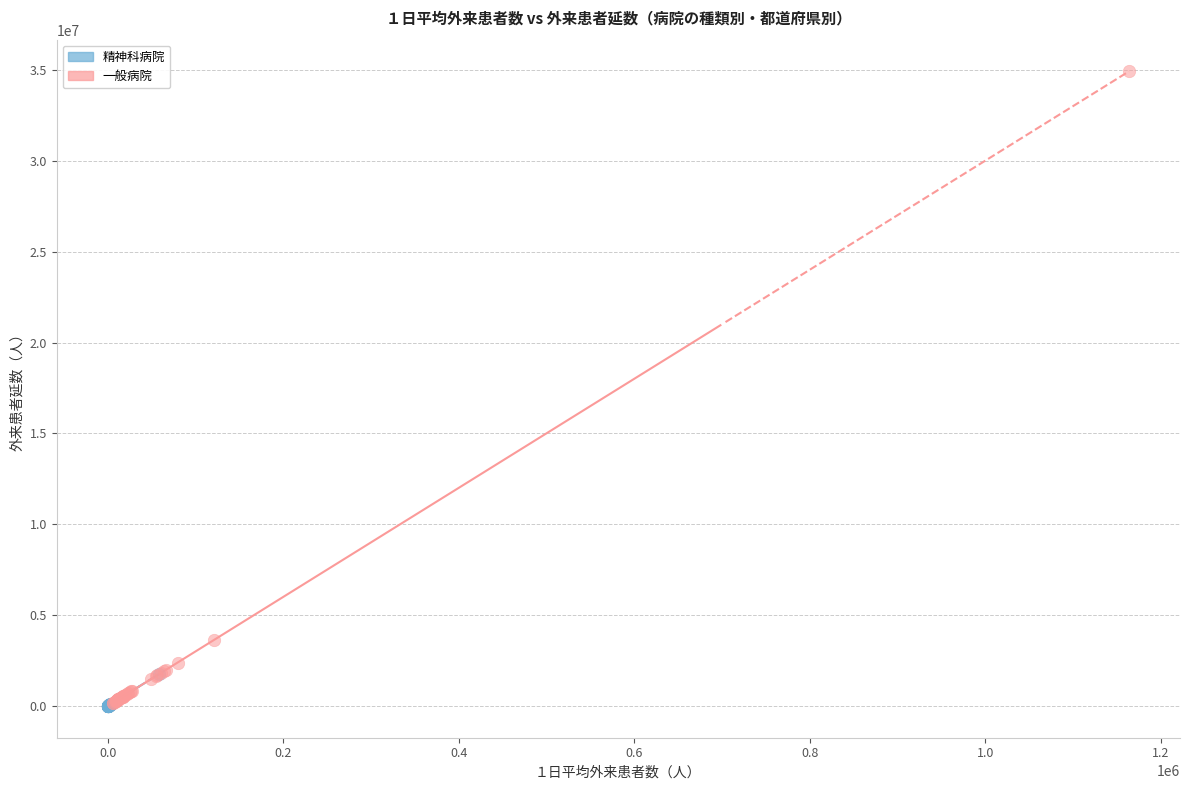

What are all the series names shown in the legend?

精神科病院, 一般病院